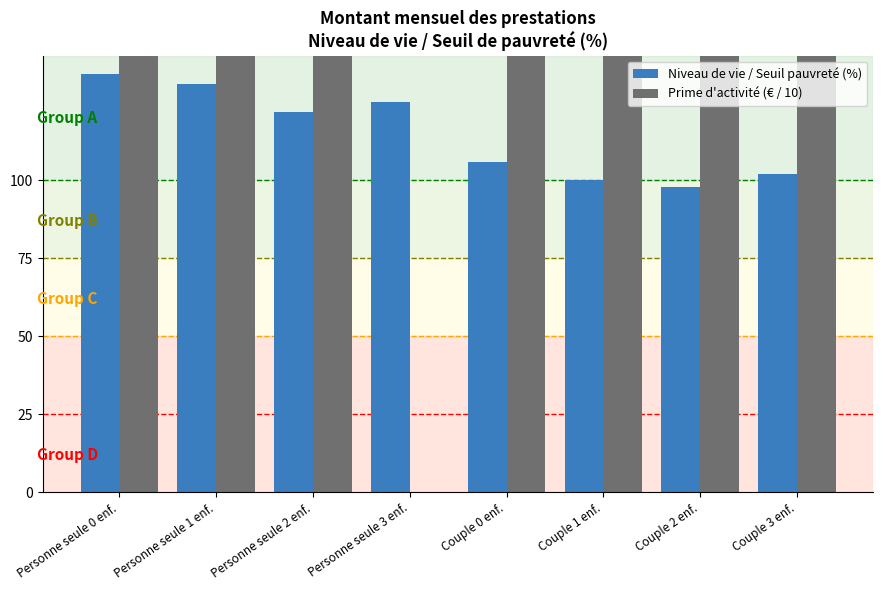

What is the sum of the Prime d'activité (€ / 10) values at Couple 2 enf. and Personne seule 0 enf.?

776